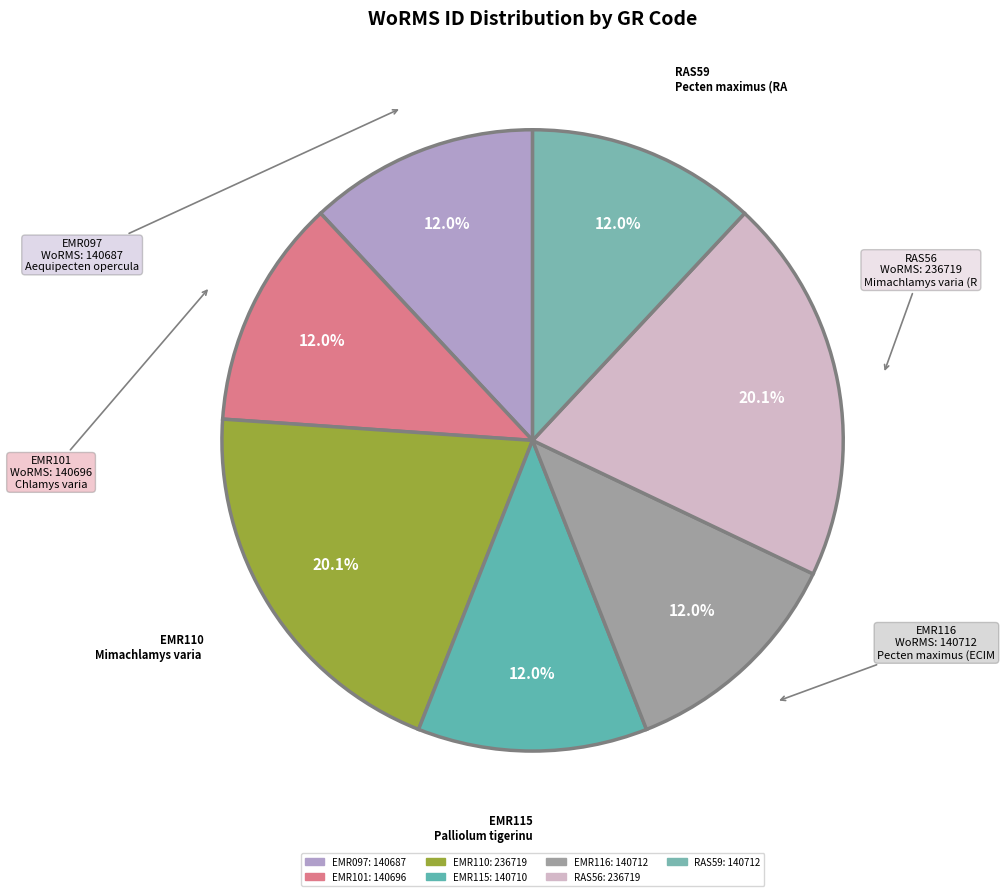

How many segments does this pie chart have?

7